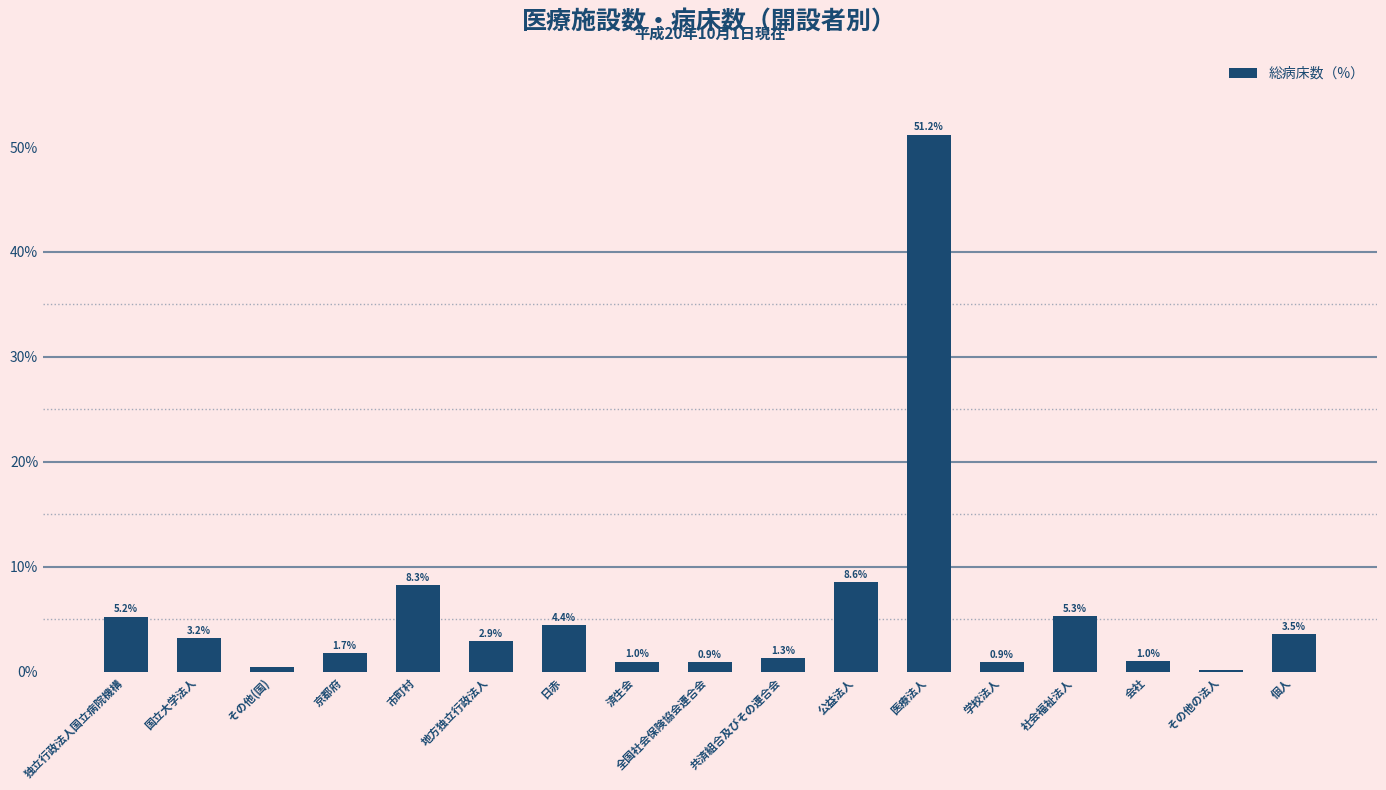

What position from the left is 市町村?

5